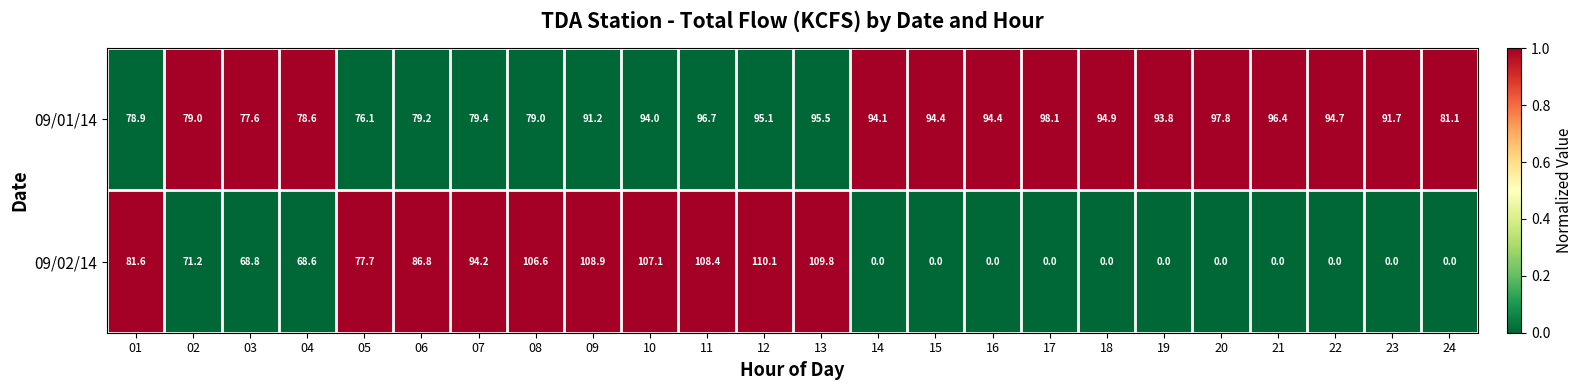

Which series changed the most between 06 and 10?

09/02/14